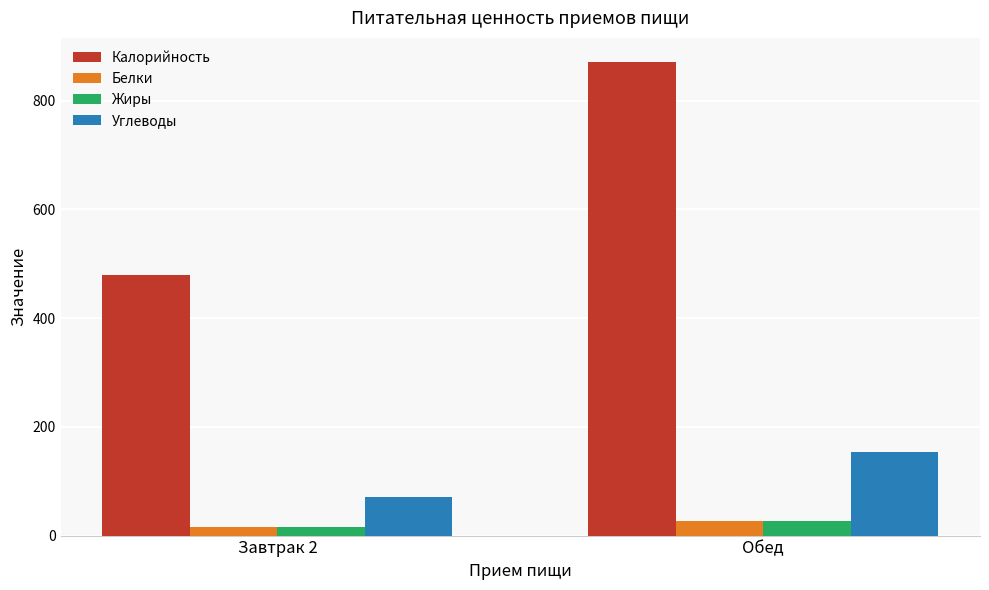

What is the approximate value of Калорийность at Завтрак 2?

479.0